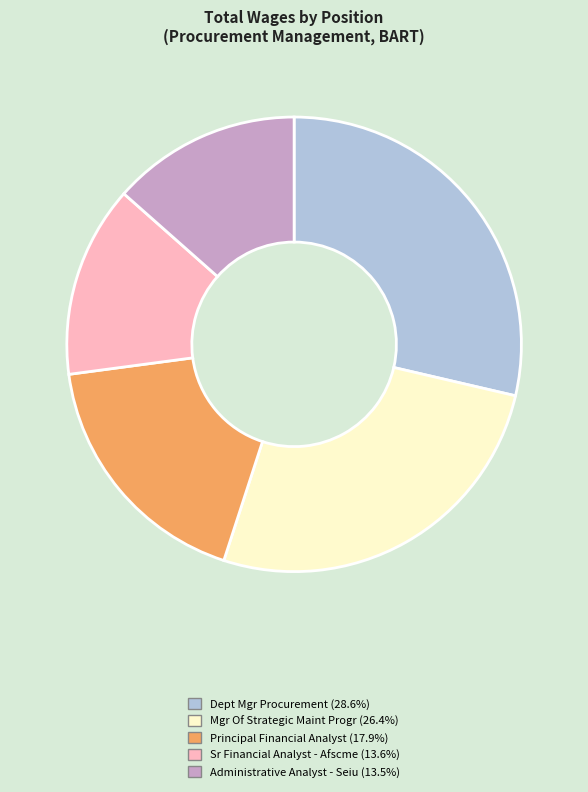

Do Dept Mgr Procurement and Sr Financial Analyst - Afscme together represent more than half of the pie?

No